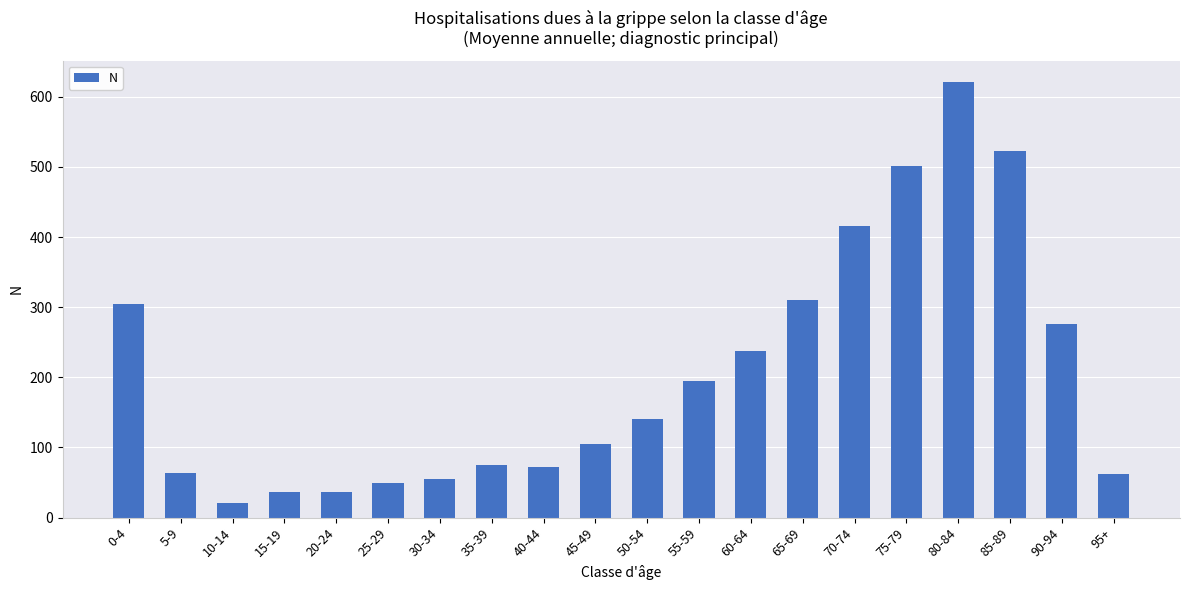

How many values exceed 141?

10